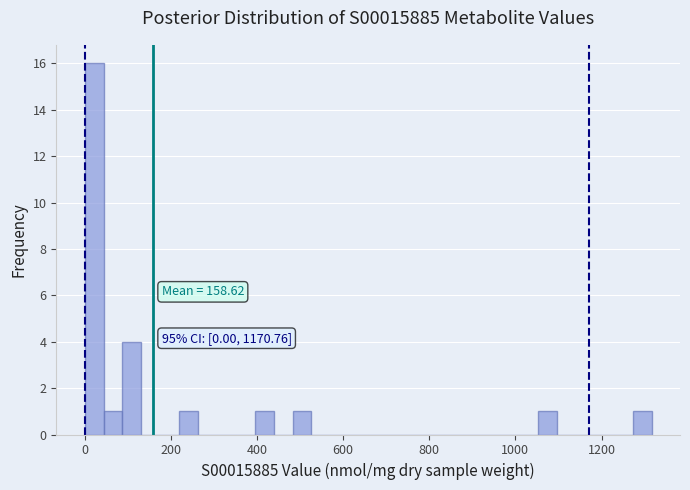

Read against the x-axis, roughly where is the centre of the tallest bar?

20